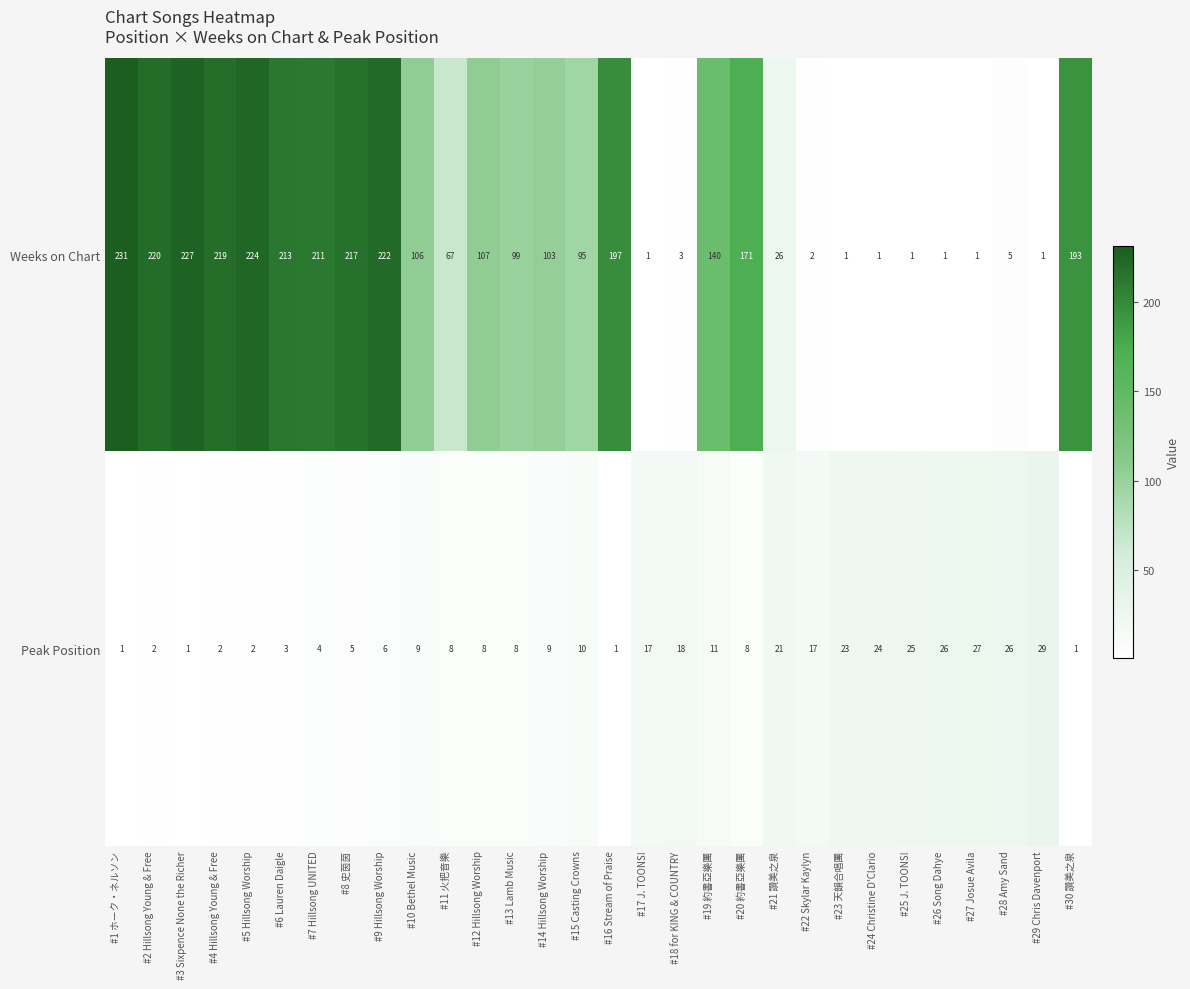

Rank the series by their average value, from lowest to highest.

Peak Position, Weeks on Chart